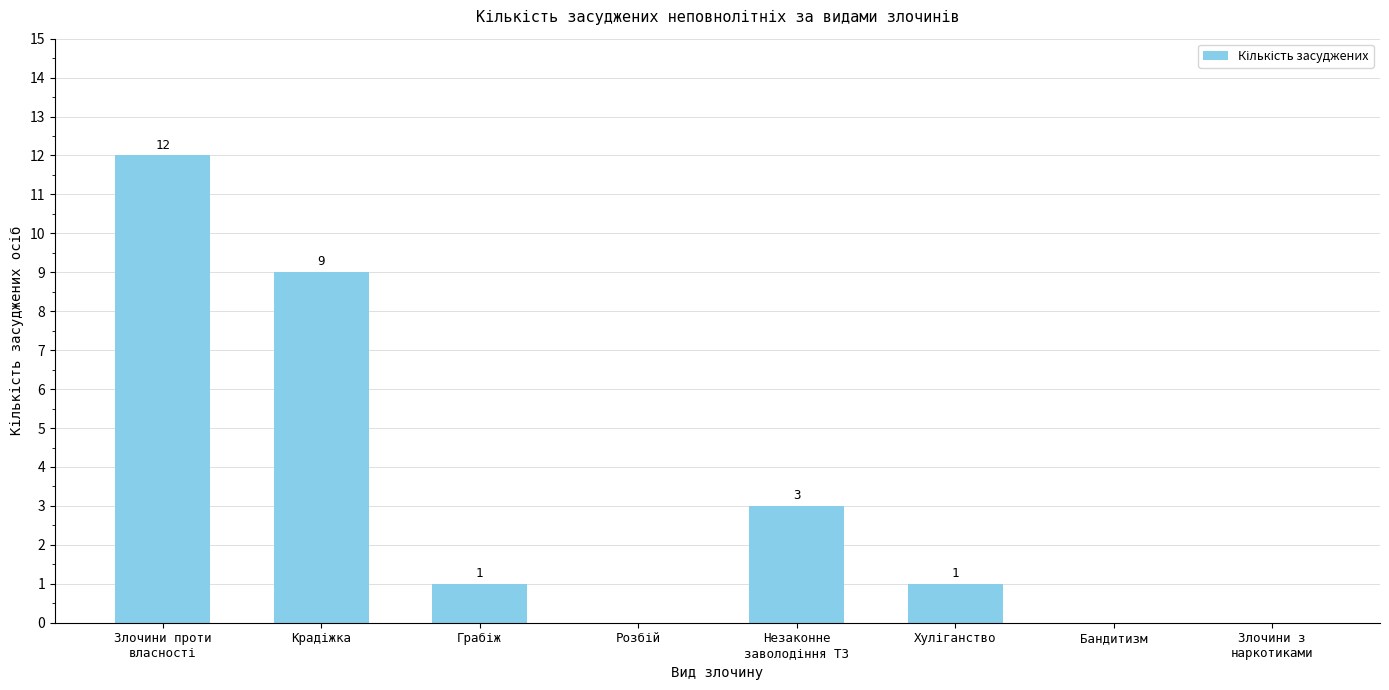

How many positive values are there?

5